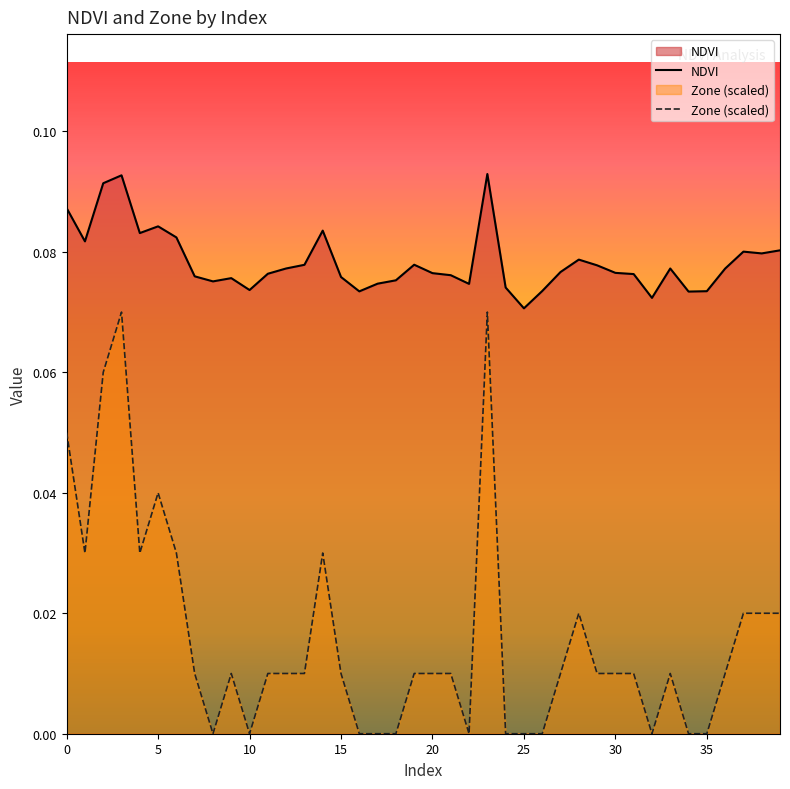

In NDVI, how many points are higher than both neighbors (excluding endpoints)?

9